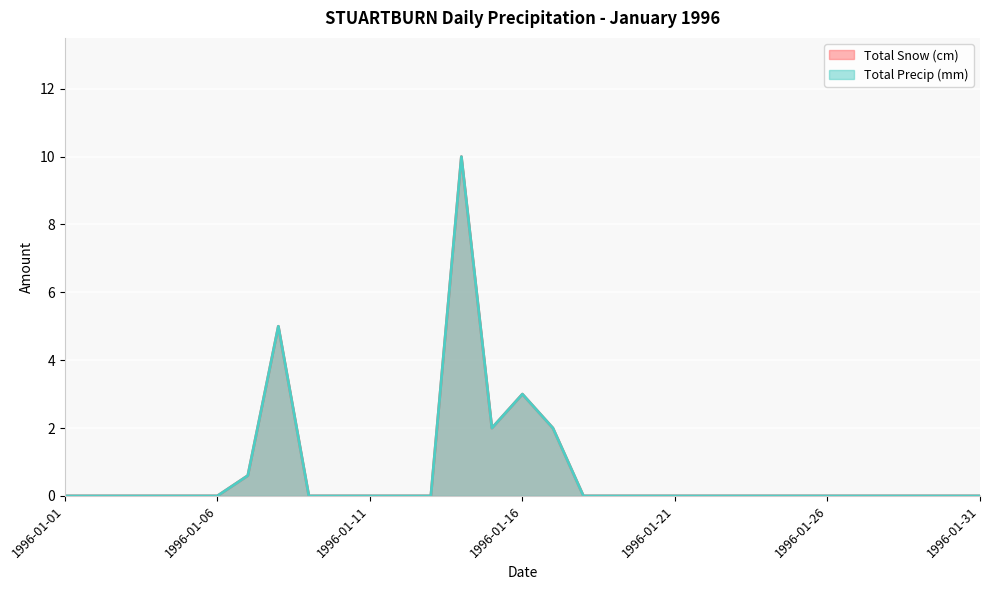

True or false: Total Snow (cm) and Total Precip (mm) cross at least once.

False